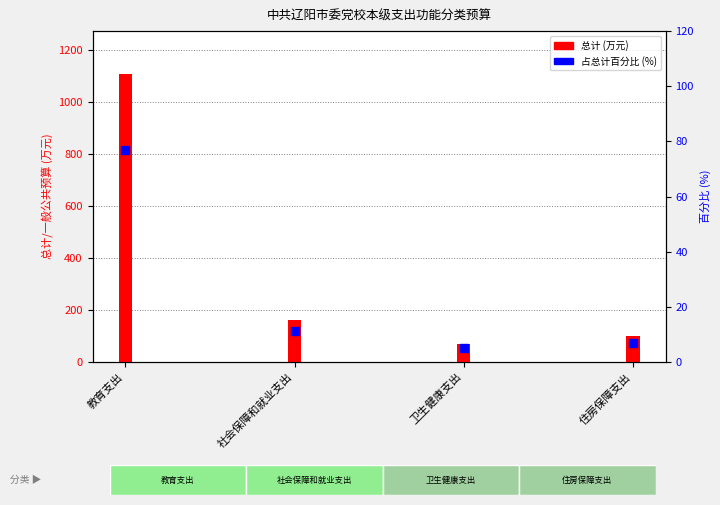

At how many categories does at least one series exceed 1103?

1